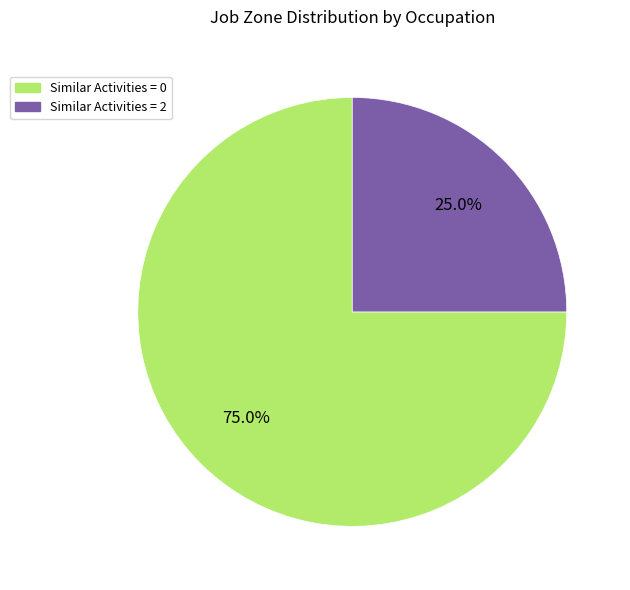

Rank the categories by value from lowest to highest.

Similar Activities = 2, Similar Activities = 0